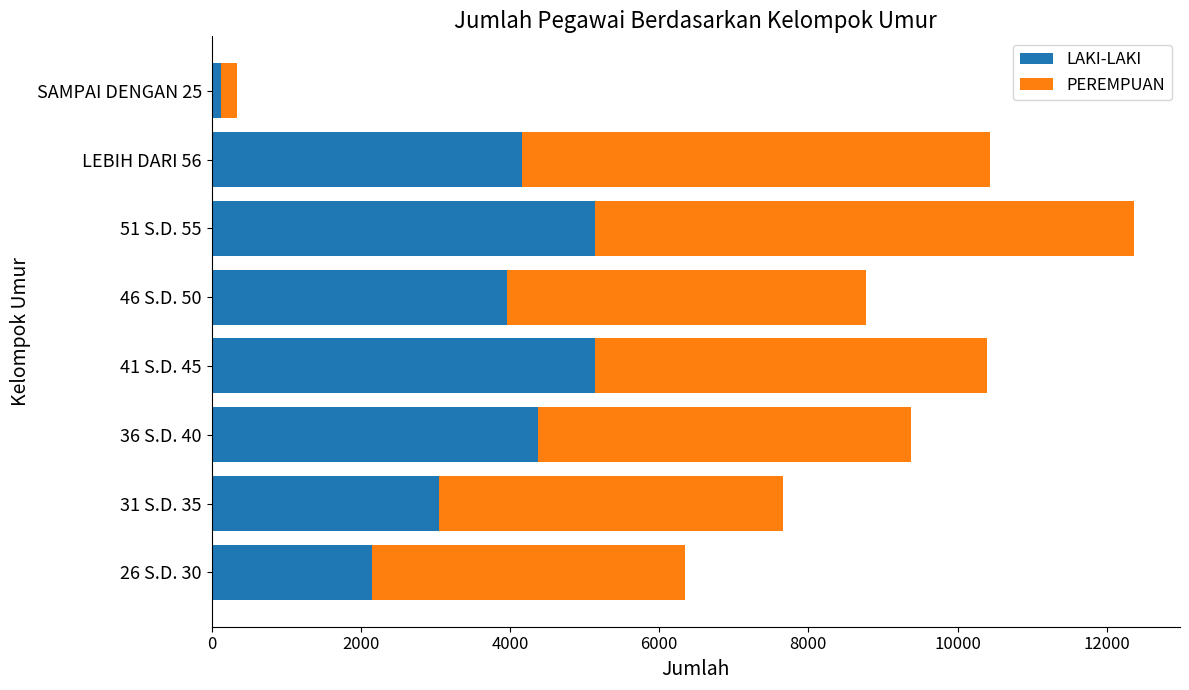

The value of LAKI-LAKI at 51 S.D. 55 is 2603. True or false?

False